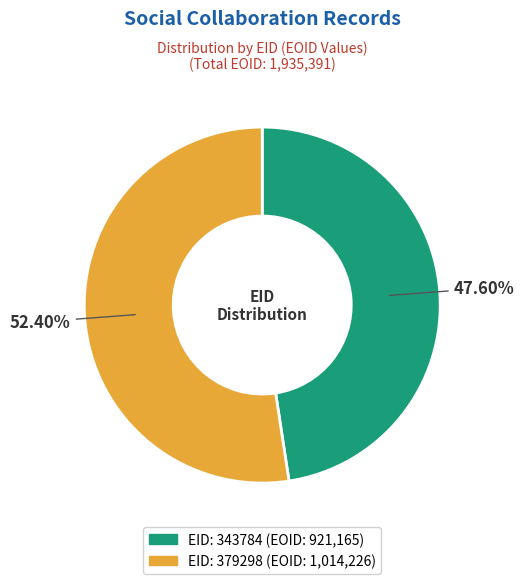

Does any single category account for the majority?

Yes